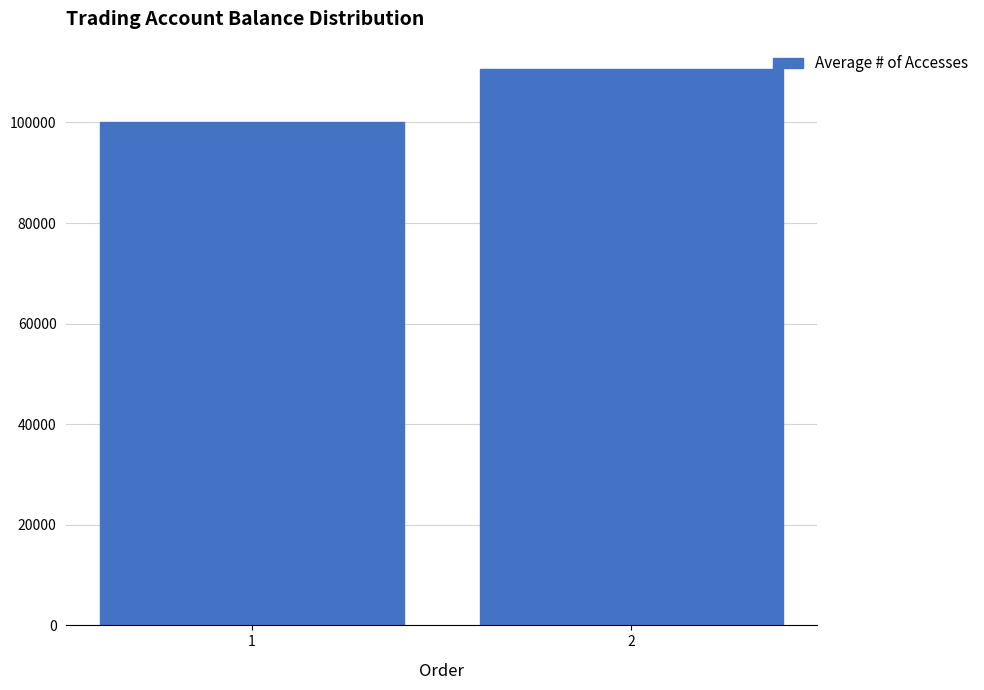

Reading right to left, what are all the values shown in this chart?

2=110526.3	1=100000.0